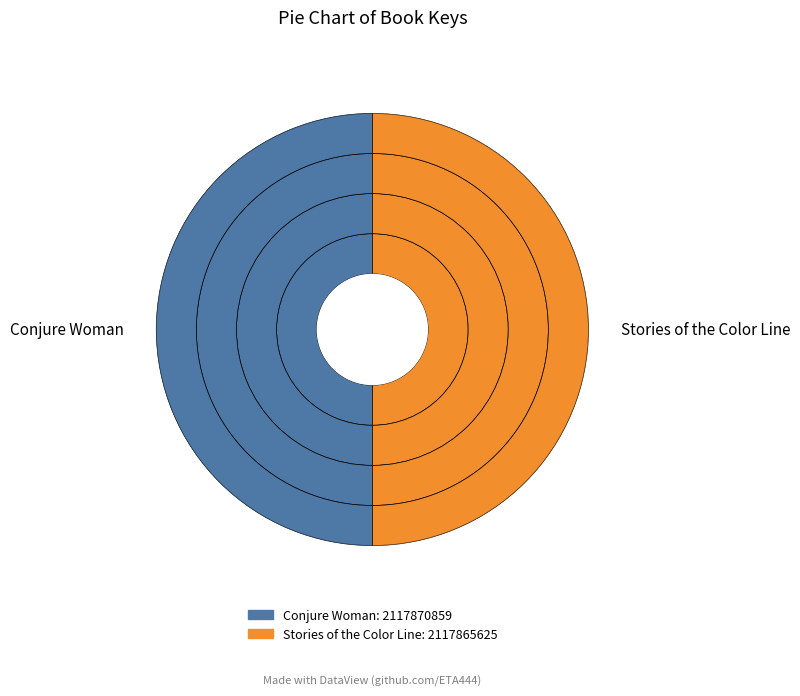

Is Conjure Woman the majority of the pie?

Yes